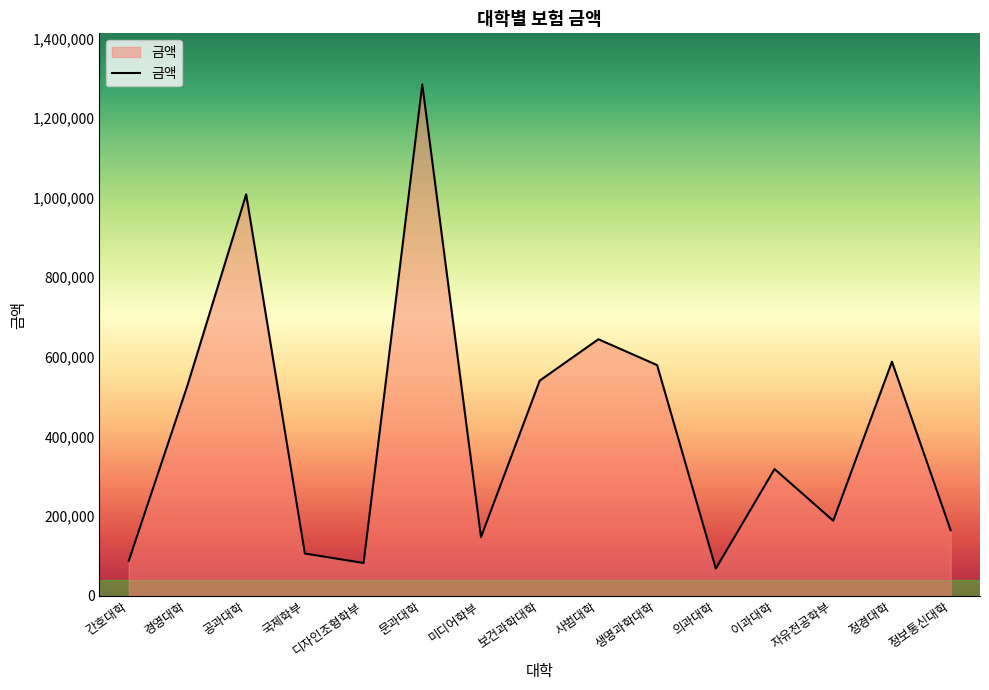

What is the approximate value at 경영대학?

528417.0